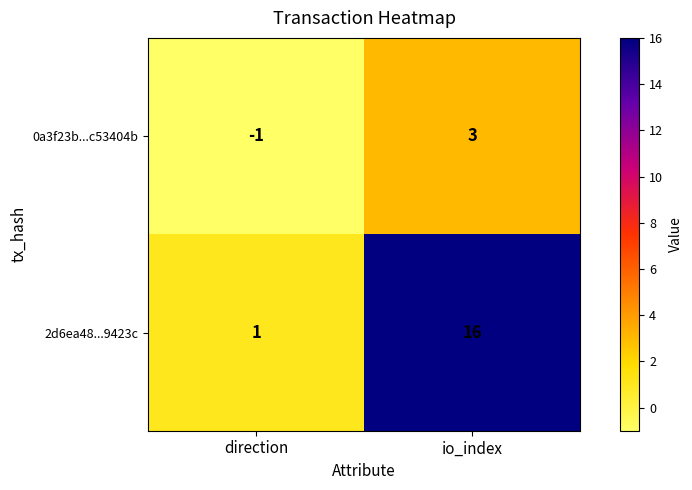

At how many categories does at least one series exceed 13?

1